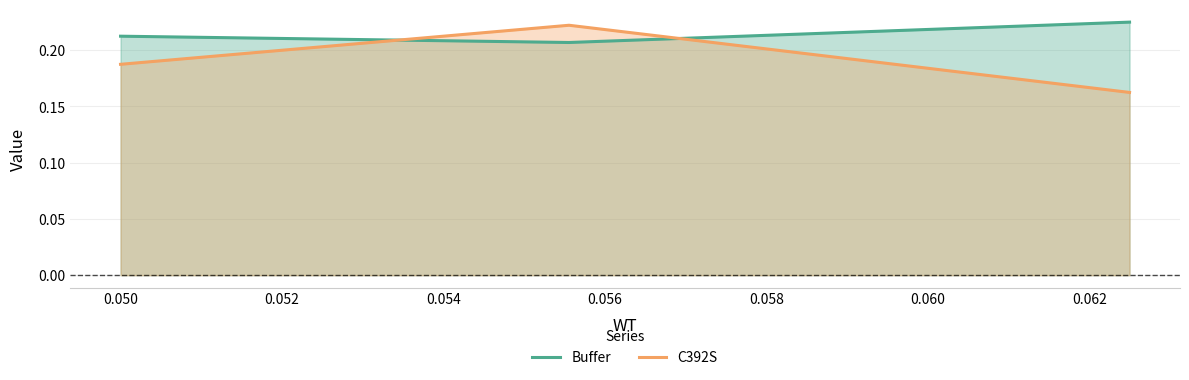

How many lines are shown in the chart?

2